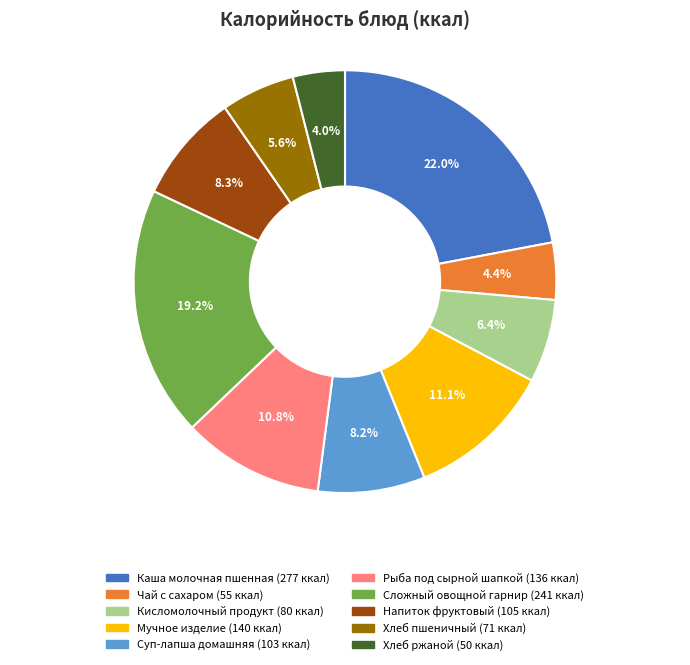

What is the largest slice in the pie chart?

Каша молочная пшенная